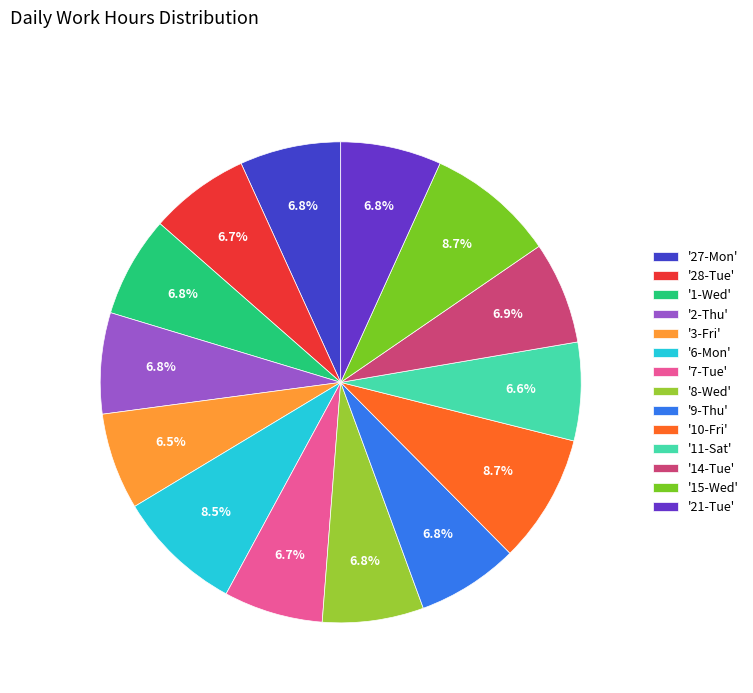

Count the number of slices in the pie.

14